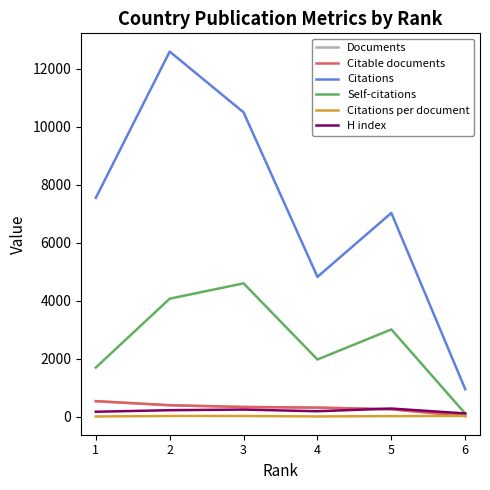

Read the Documents value at 2.

402.0